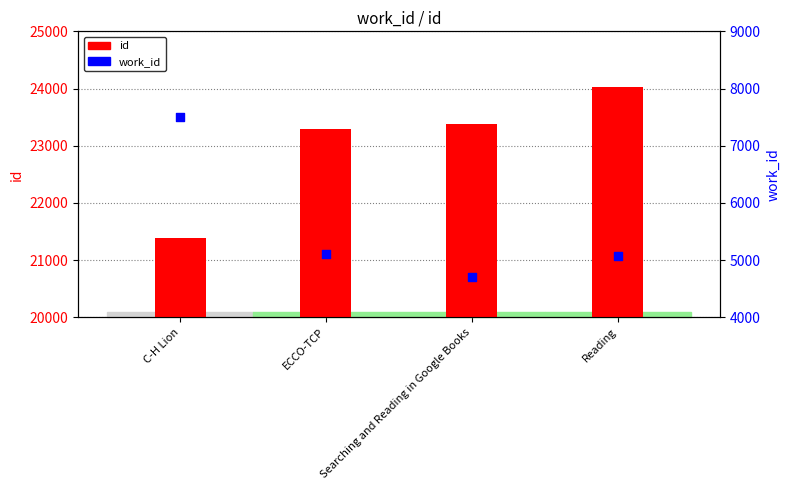

What are all the series names shown in the legend?

id, work_id